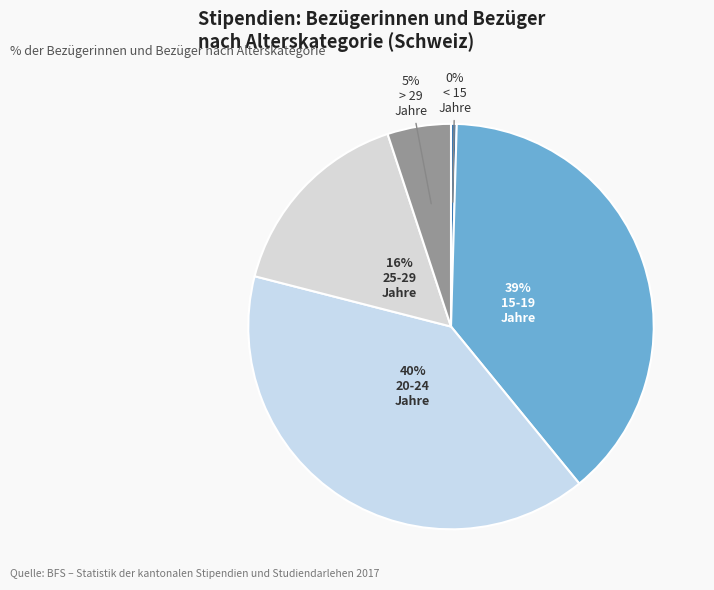

How many slices are in this pie chart?

5